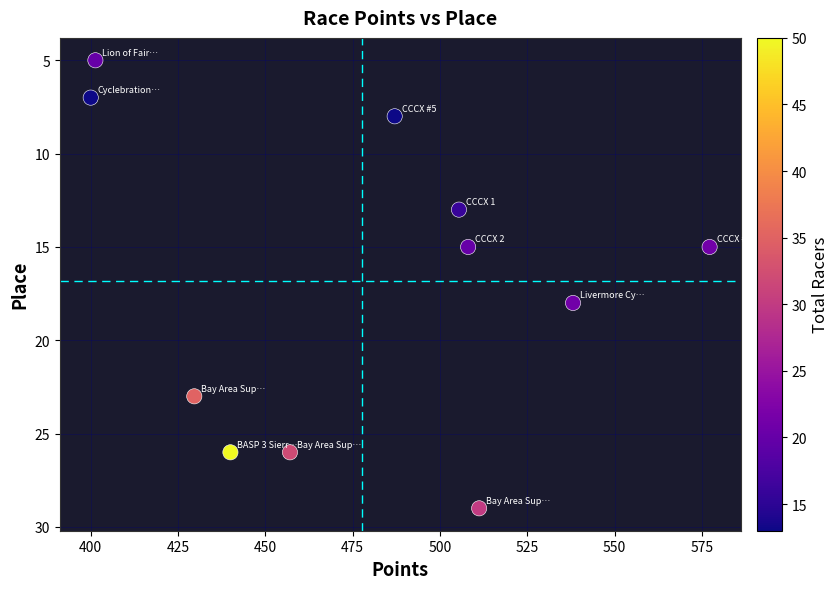

What is the range of Y values (max minus min)?

24